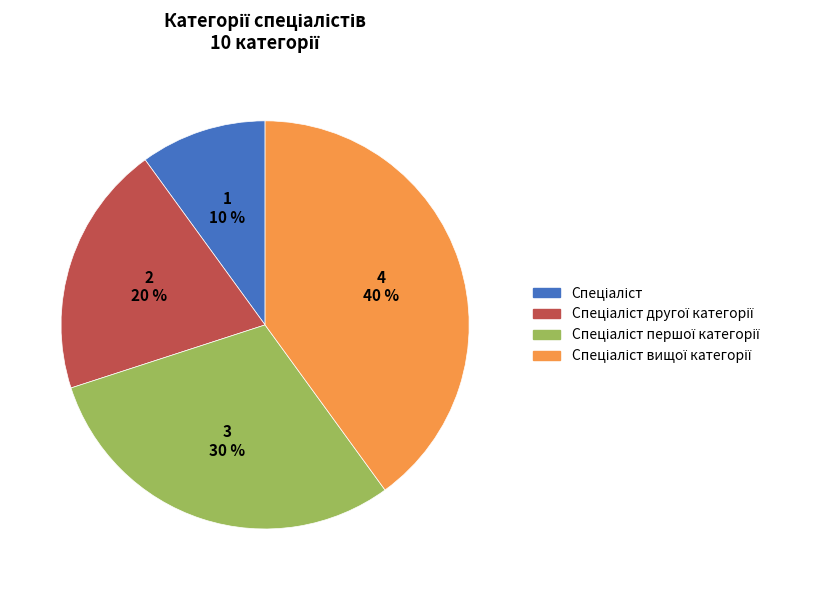

To the nearest percent, what is the difference between the largest and smallest slice percentages?

30%